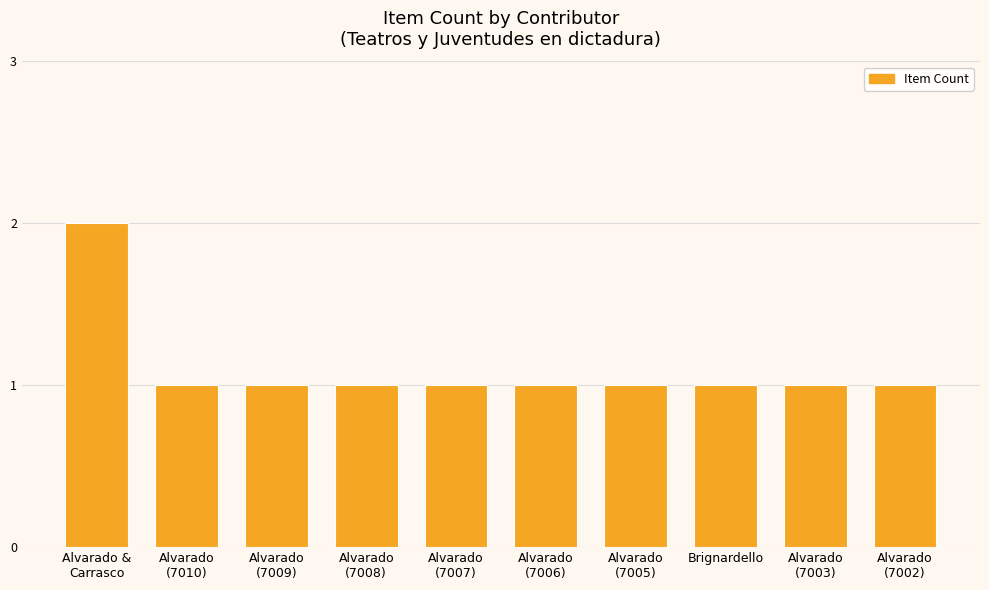

What is the ratio of the value at Alvarado
(7008) to the value at Brignardello?

1.0